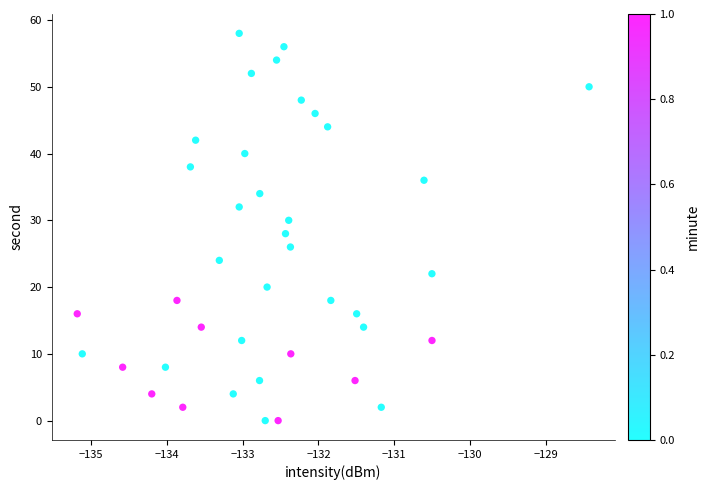

What is the range of Y values (max minus min)?

58